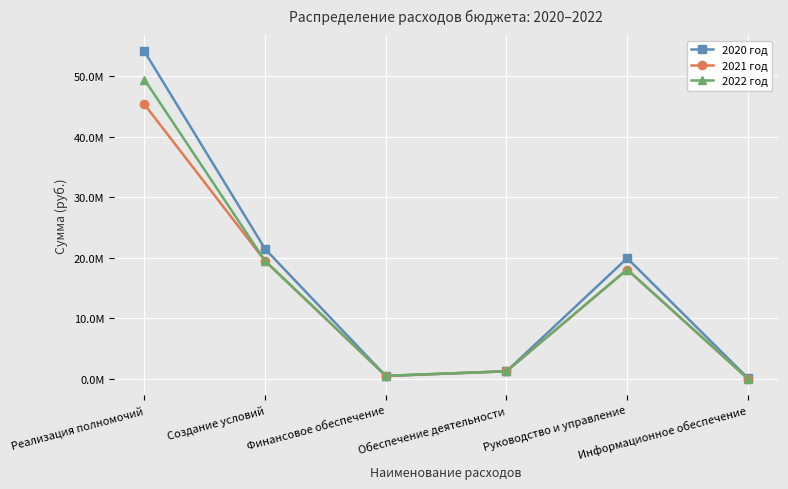

What are all the series names shown in the legend?

2020 год, 2021 год, 2022 год